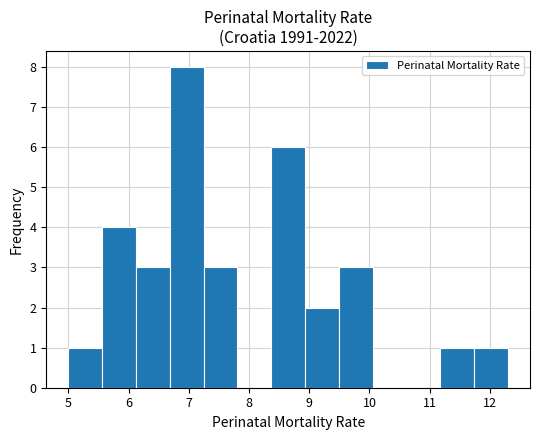

Reading left to right, transcribe this chart: for each bar, give the range it covers on the x-axis and its height. Neither the bar edges nor the heights are printed on the chart, so give them approximately, as read against the axes.

5.0 to 5.6: 1
5.6 to 6.1: 4
6.1 to 6.7: 3
6.7 to 7.2: 8
7.2 to 7.8: 3
7.8 to 8.4: 0
8.4 to 8.9: 6
8.9 to 9.5: 2
9.5 to 10.1: 3
10.1 to 10.6: 0
10.6 to 11.2: 0
11.2 to 11.7: 1
11.7 to 12.3: 1